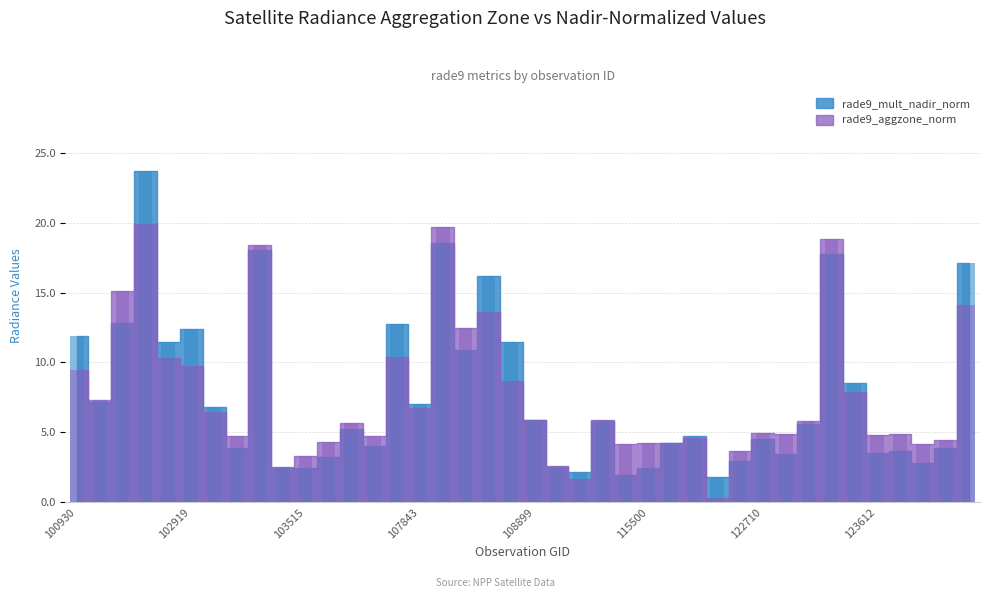

What is the lowest value of the rade9_aggzone_norm series?

0.3